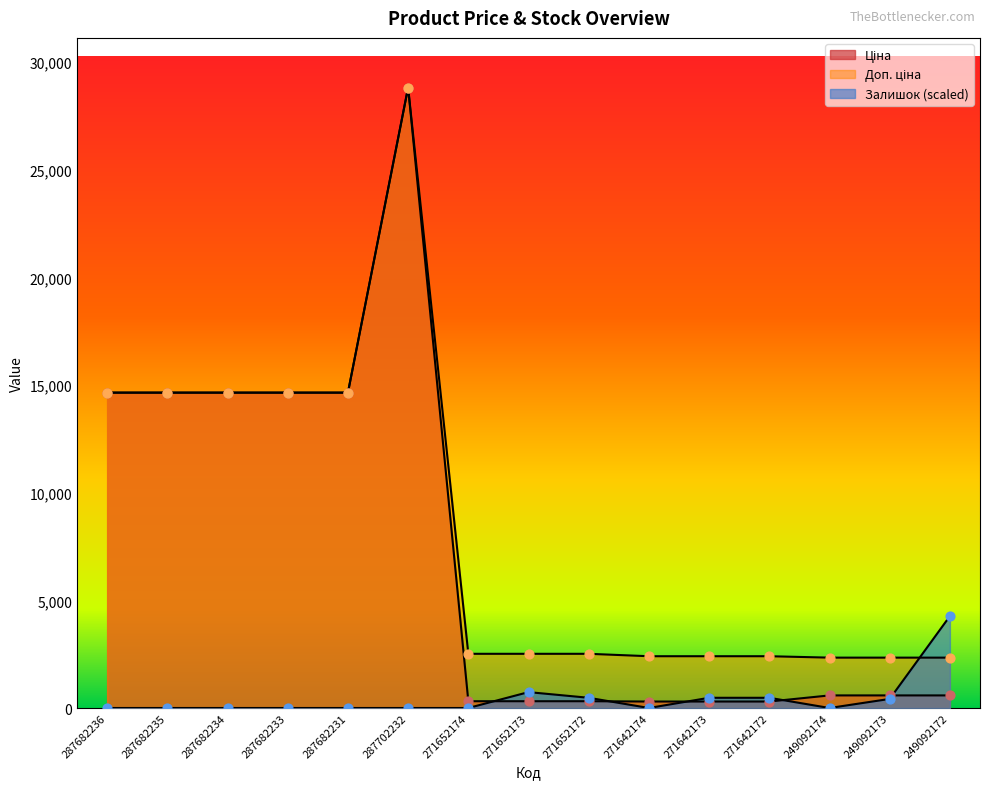

At how many categories does at least one series exceed 27591?

1